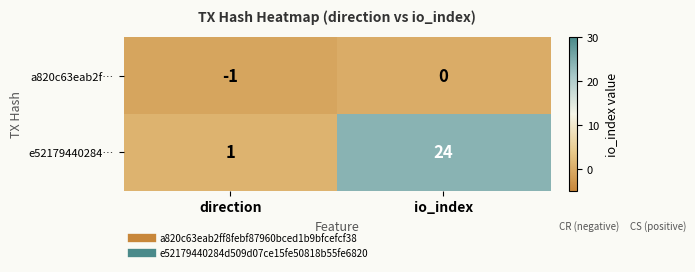

Is it true that e52179440284… equals 24 at io_index?

True